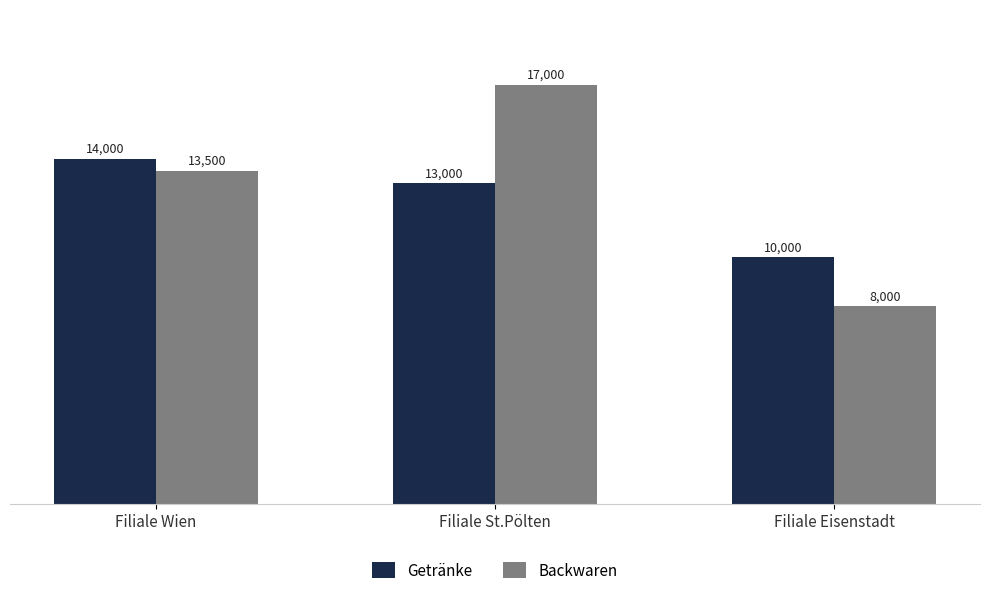

What is the difference between the Getränke values at Filiale St.Pölten and Filiale Wien?

1000